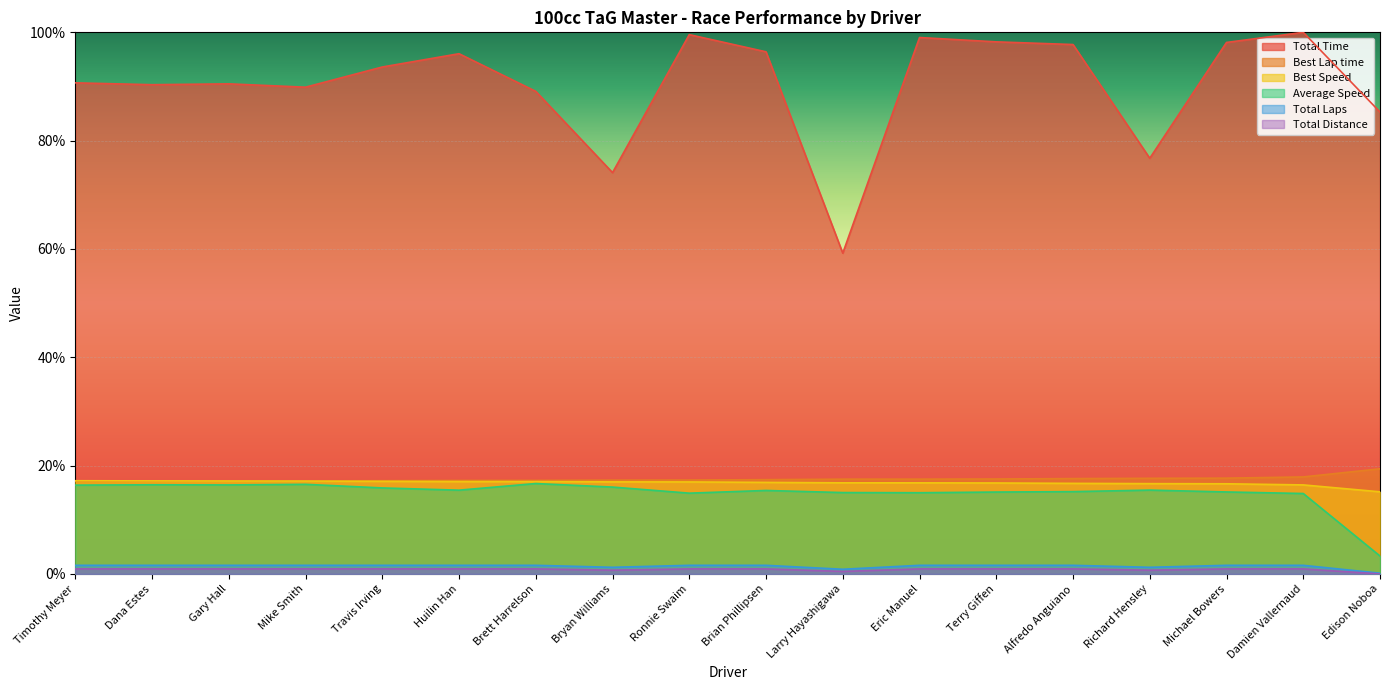

How many data points in Total Distance are less than 1?

2